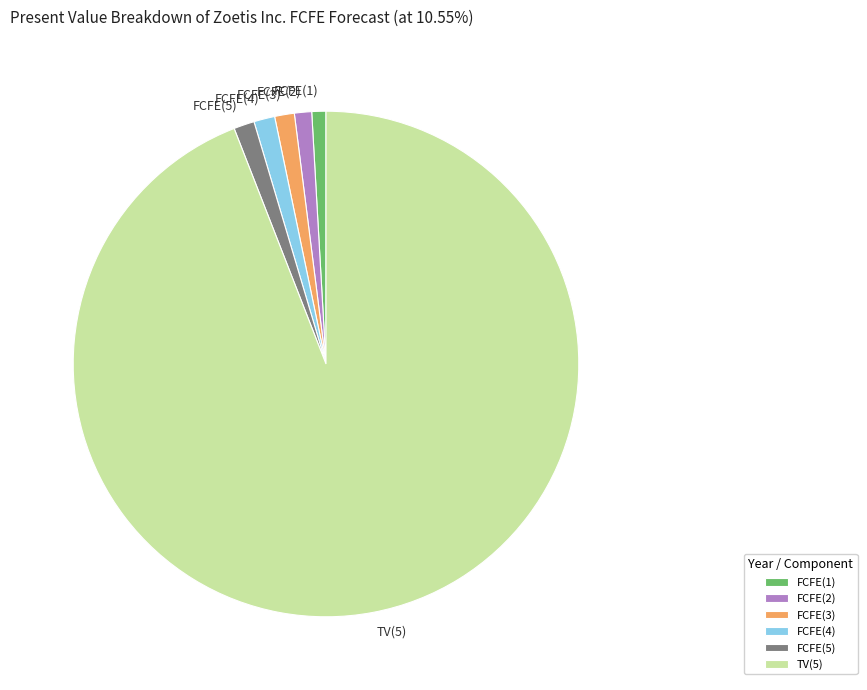

Is it true that FCFE(2) is 11% of the pie?

False